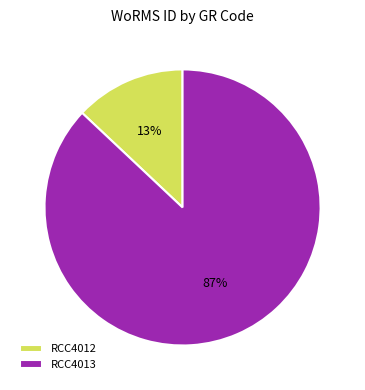

Which has a higher value, RCC4013 or RCC4012?

RCC4013